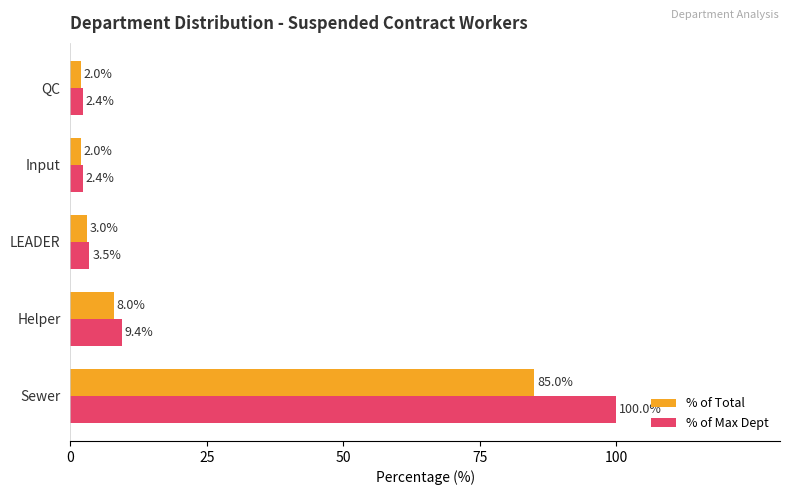

Rank the series by their maximum value, from lowest to highest.

% of Total, % of Max Dept